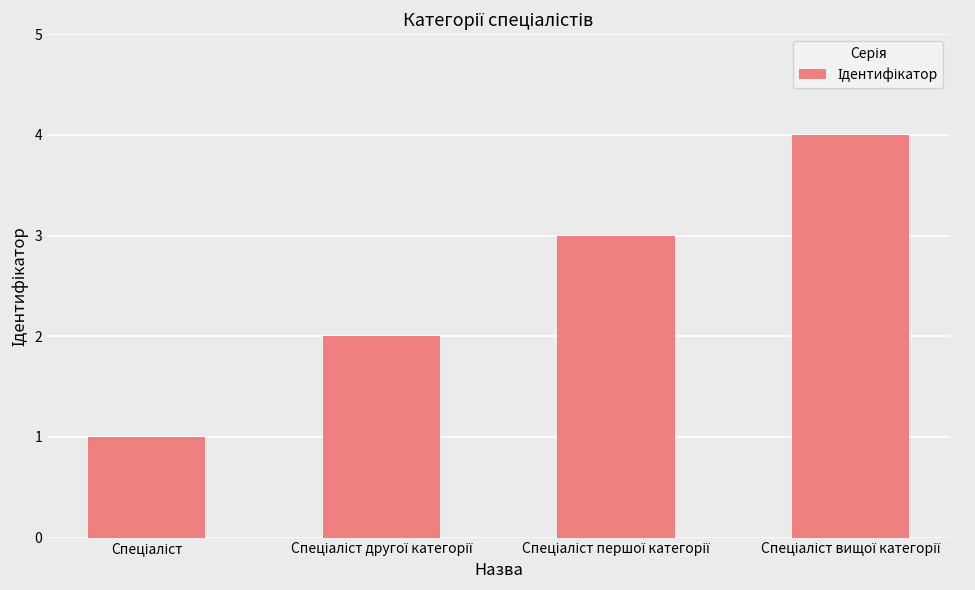

How many distinct data groups are displayed?

1